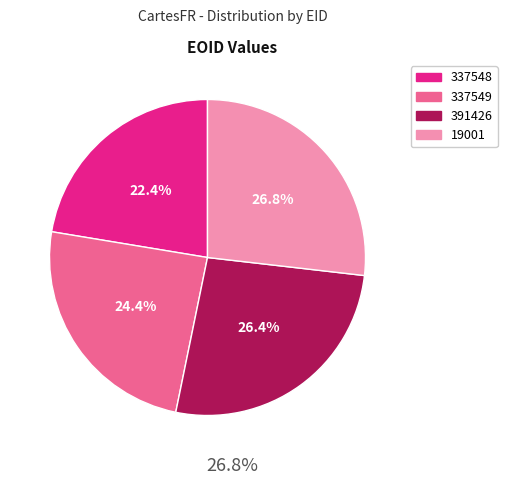

Approximately how many times larger is the value at 19001 compared to 337548?

1.2